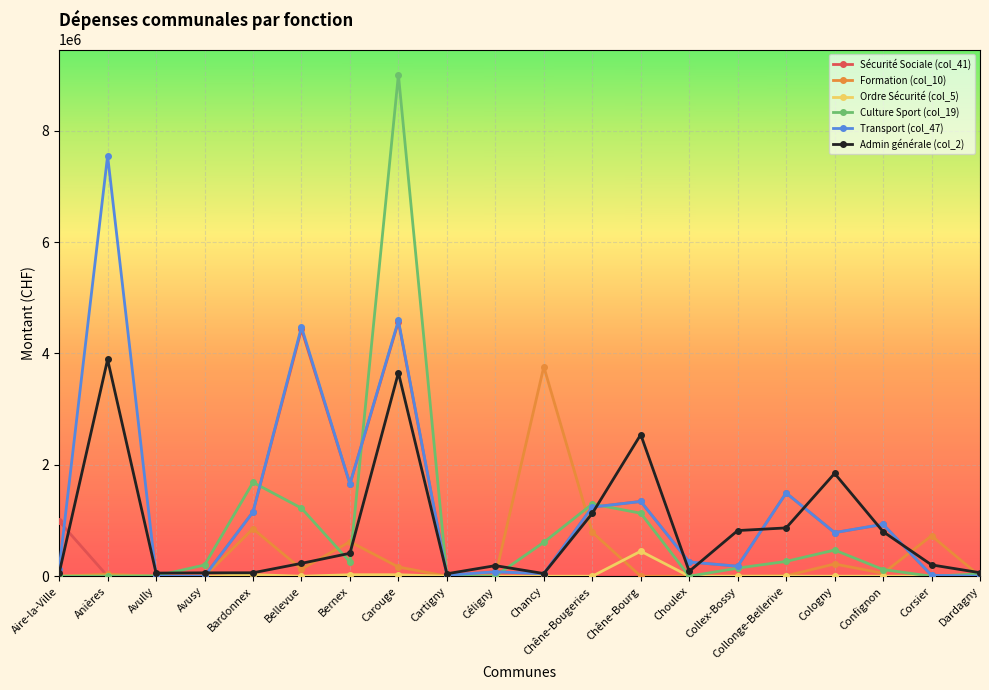

How many lines are shown in the chart?

6